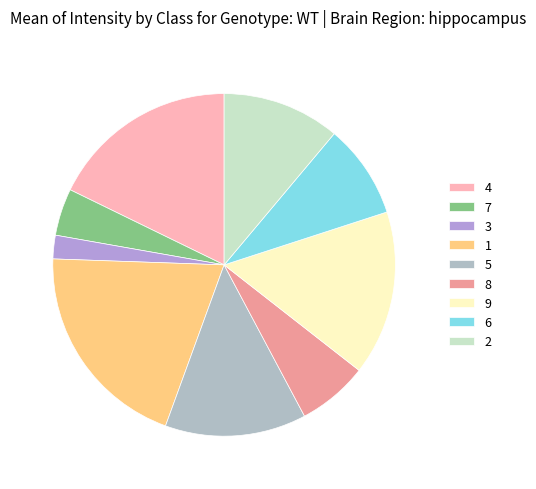

To the nearest percent, what is the difference between the 2 and 7 slice percentages?

7%